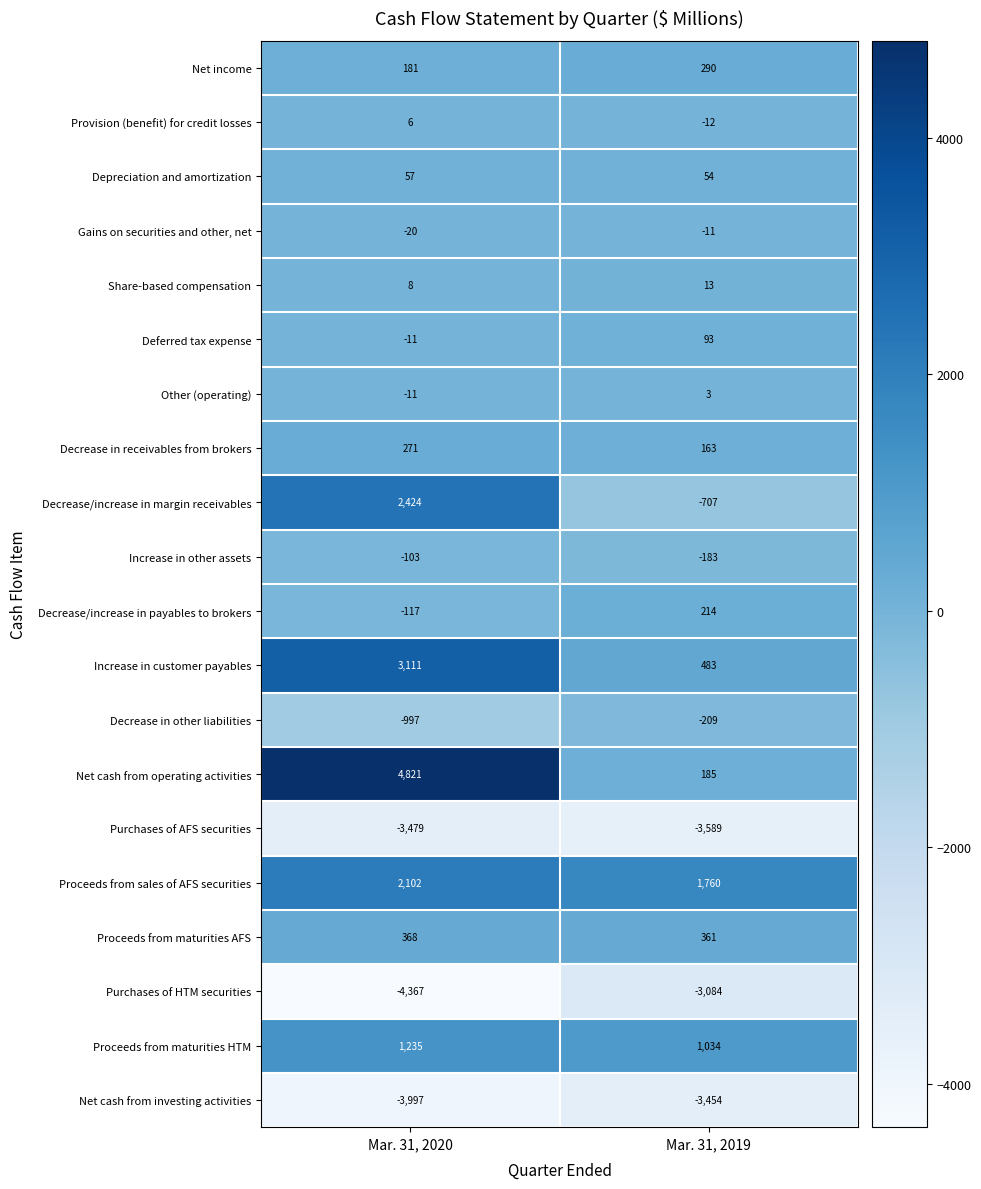

What is the difference between the maximum and minimum values in the Proceeds from sales of AFS securities series?

342